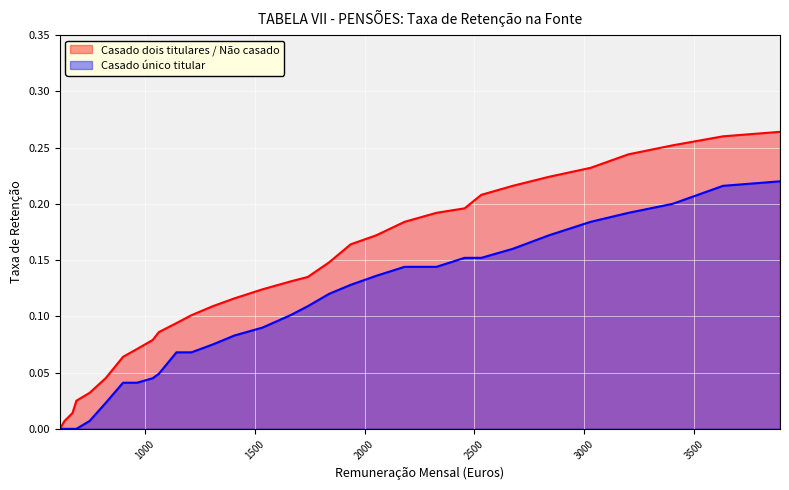

At which label does Casado único titular reach its minimum?

615